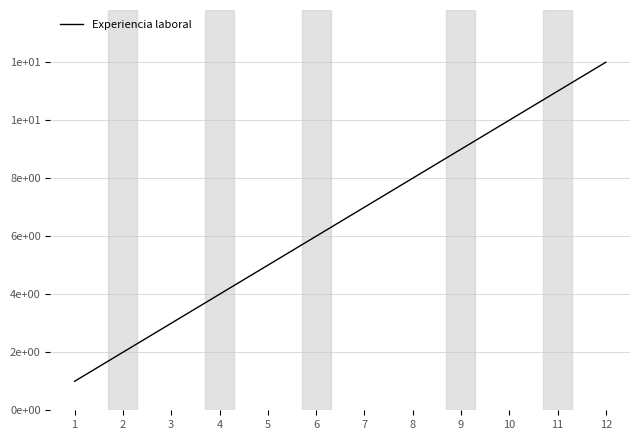

Is this an area chart (filled region under the line)?

No